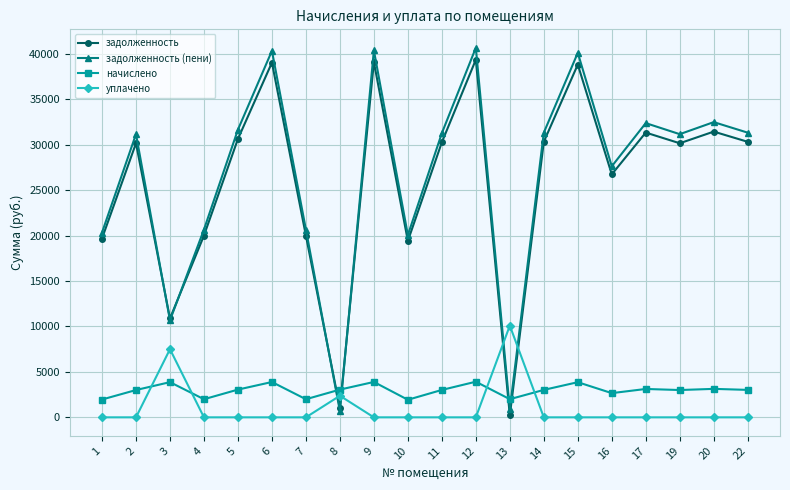

What is the value of the задолженность point at the 17th from the left?

31341.5